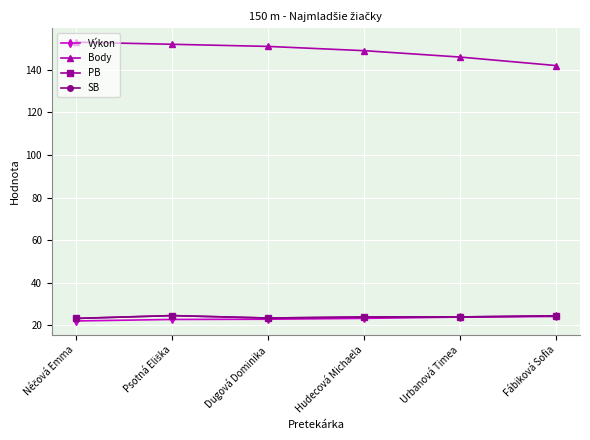

Is this an area chart (filled region under the line)?

No